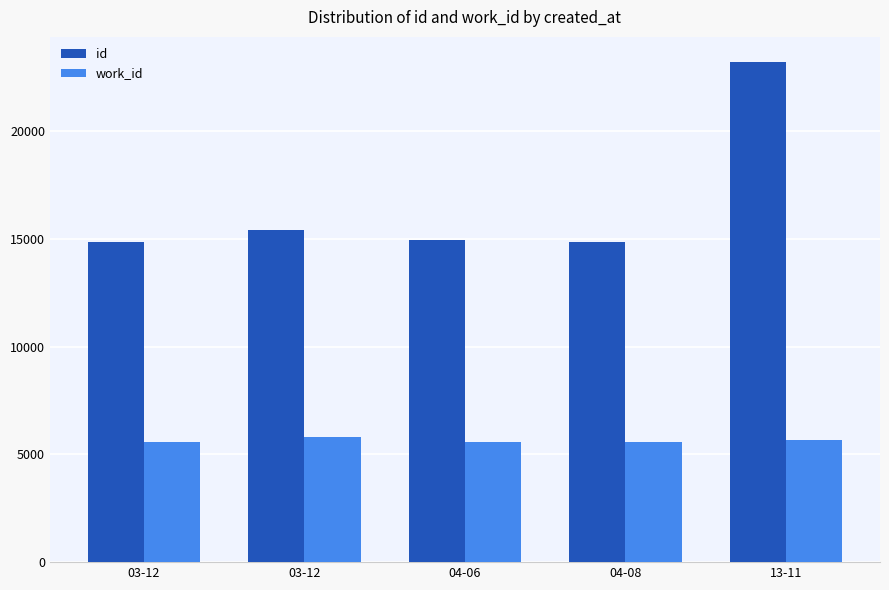

At which label does work_id first exceed 5594?

03-12